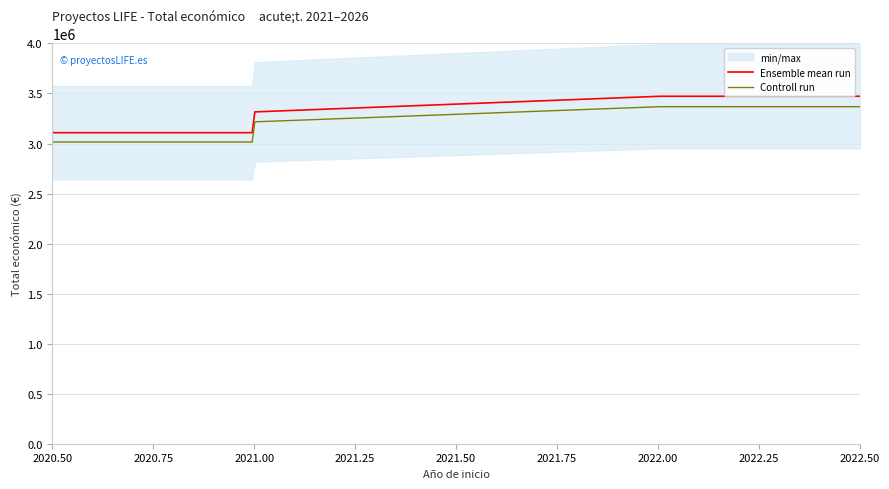

Which has a higher value, 2022 or 2021?

2022